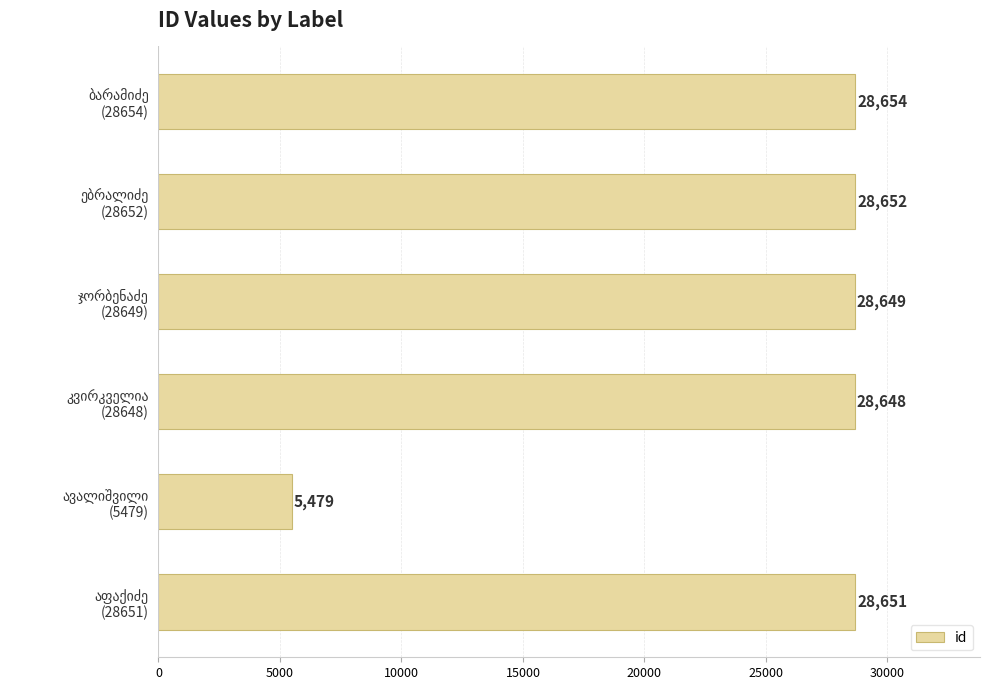

What is the average value?

24789